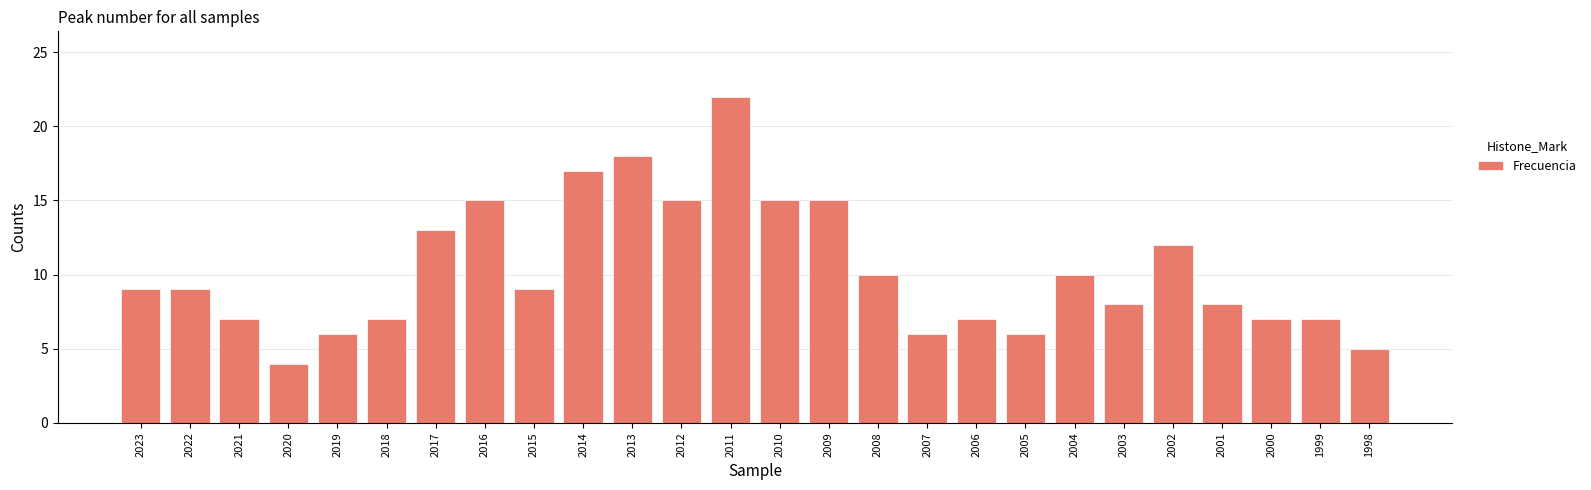

What is the minimum value shown in the chart?

4